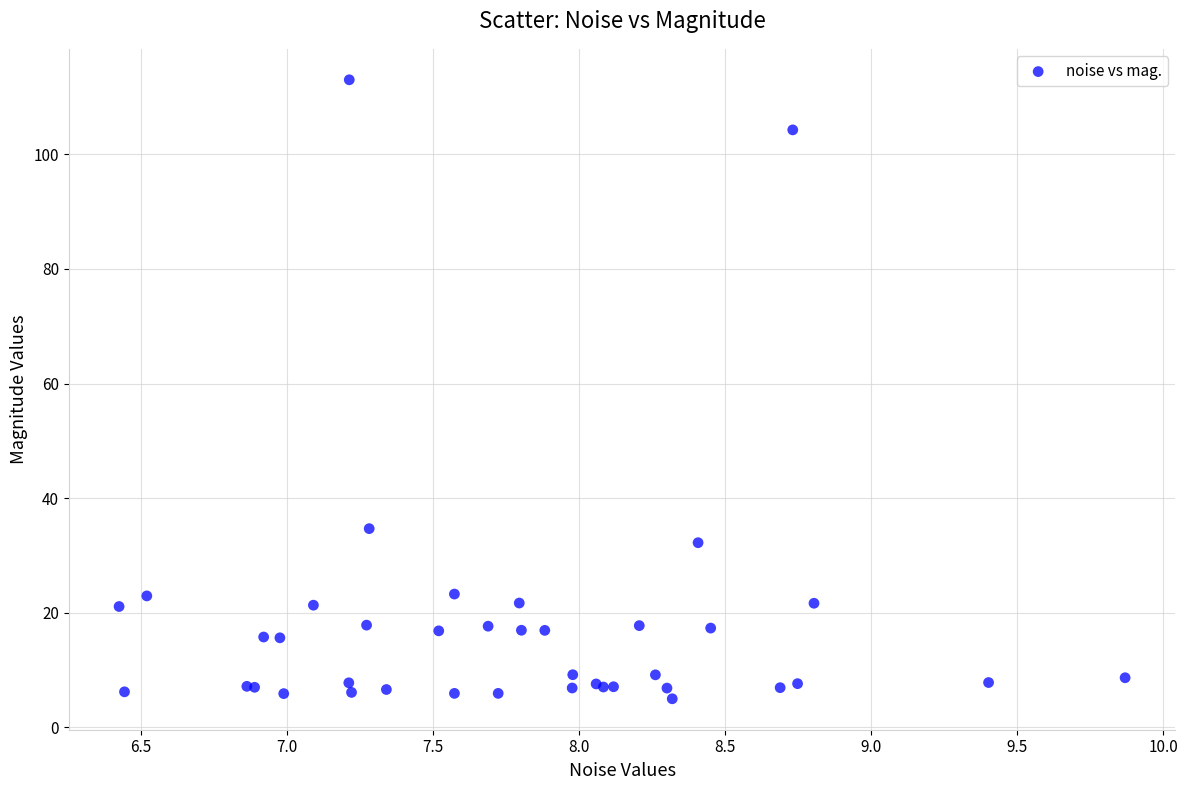

What Y value in the scatter plot is closest to 58?

34.7